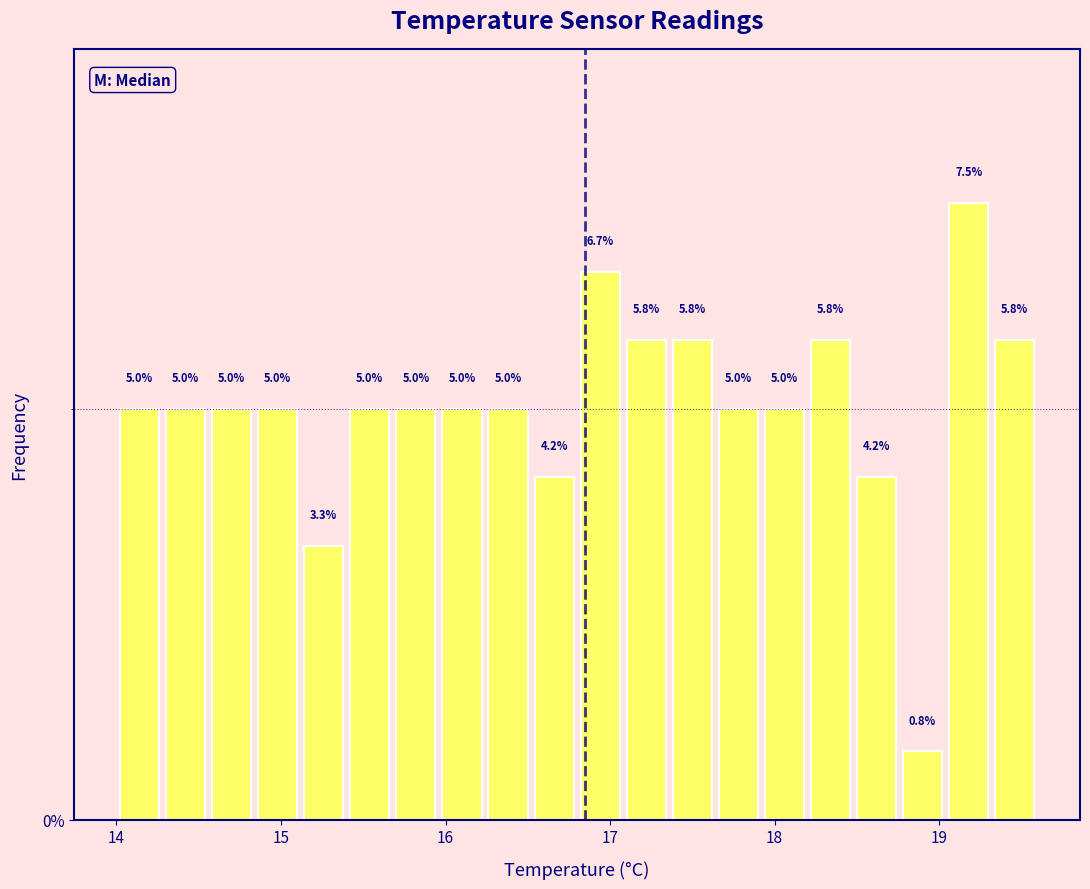

Around what value on the x-axis is the tallest bar? Give the approximate position of its centre, as read against the axis.

19.2